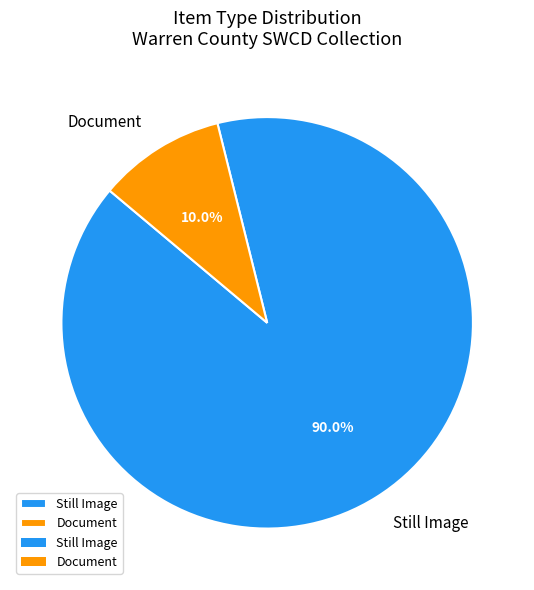

What is the smallest slice in the pie chart?

Document